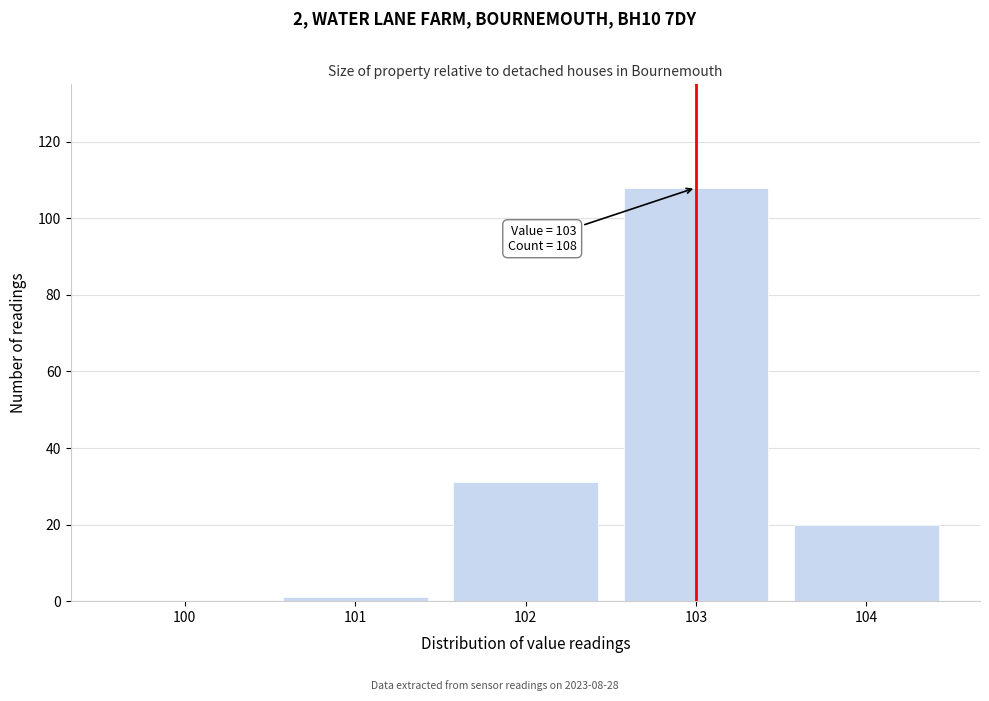

Which range on the x-axis has the tallest bar?

102.5 to 103.5